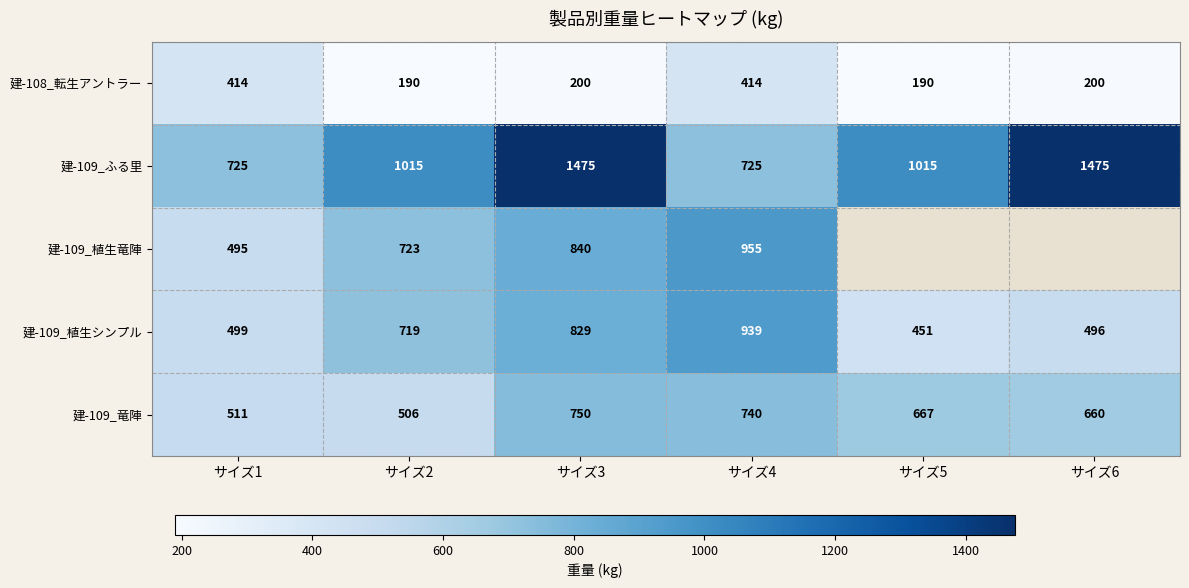

Where does the 建-108_転生アントラー series first go above 200?

サイズ1